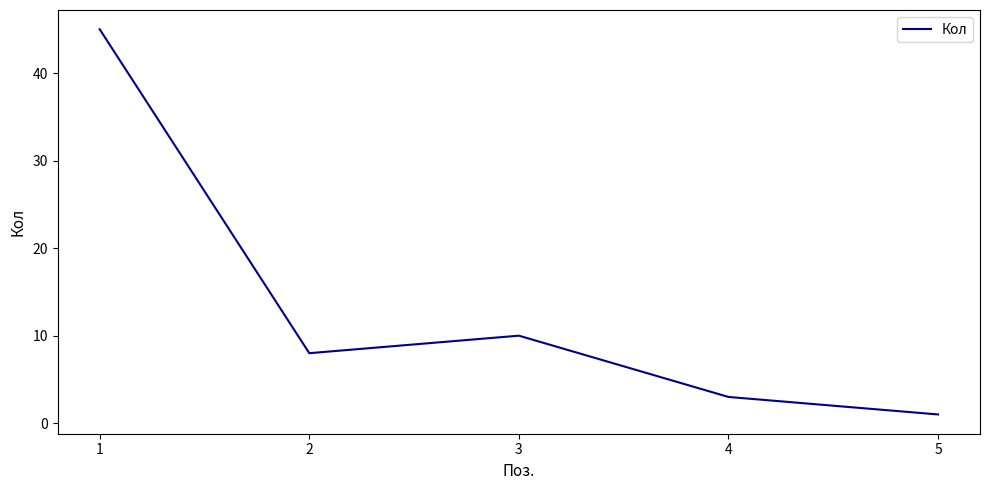

What is the sum of all values?

67